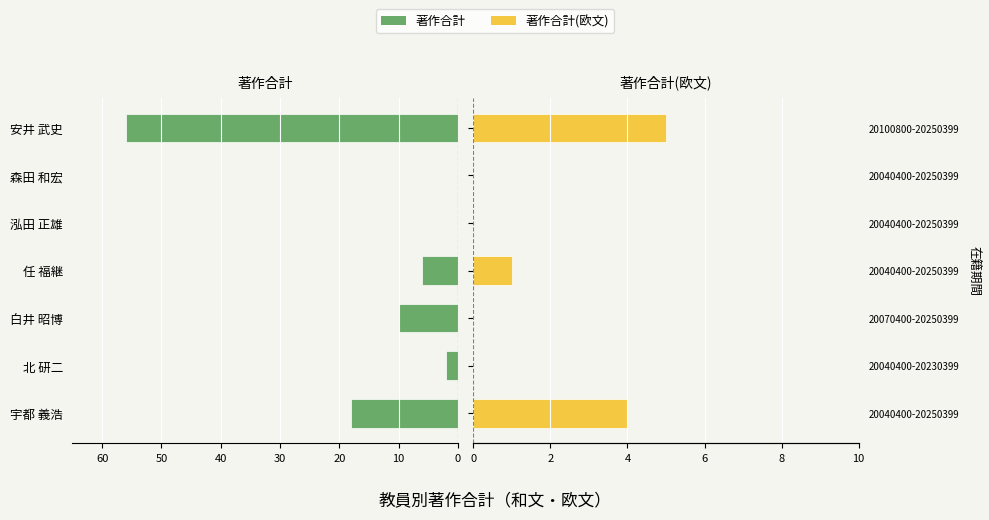

What is the difference between the maximum and minimum values in the 著作合計(欧文) series?

5